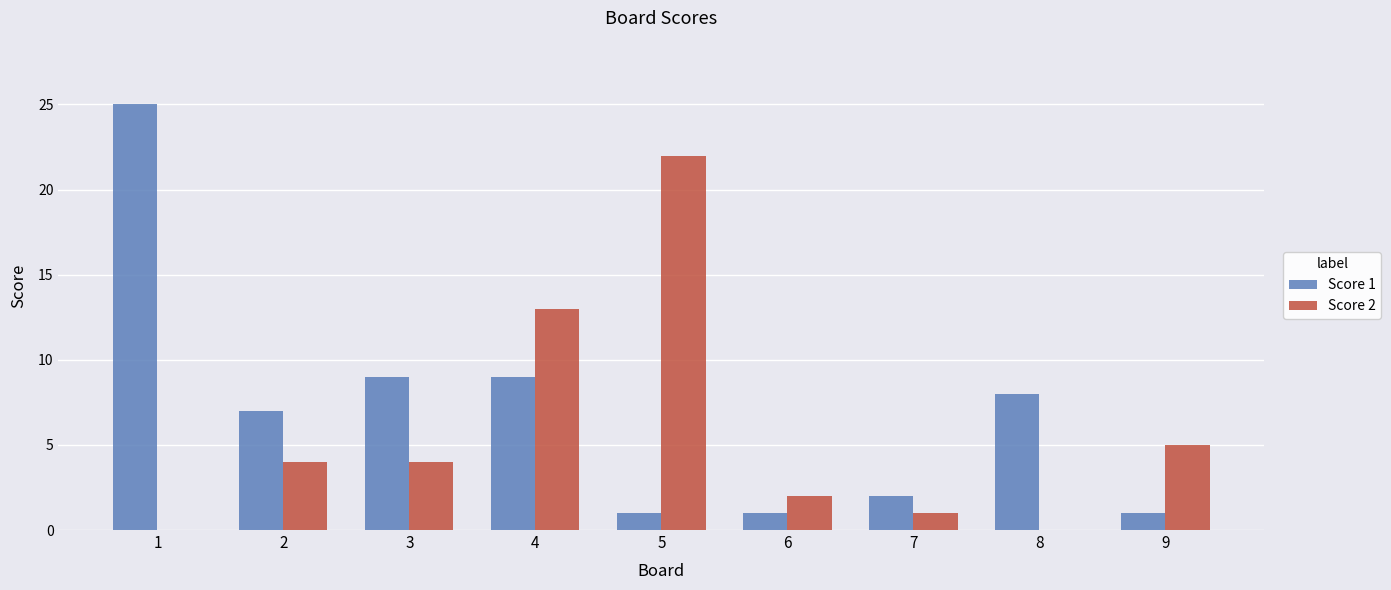

What is the greatest value displayed?

25